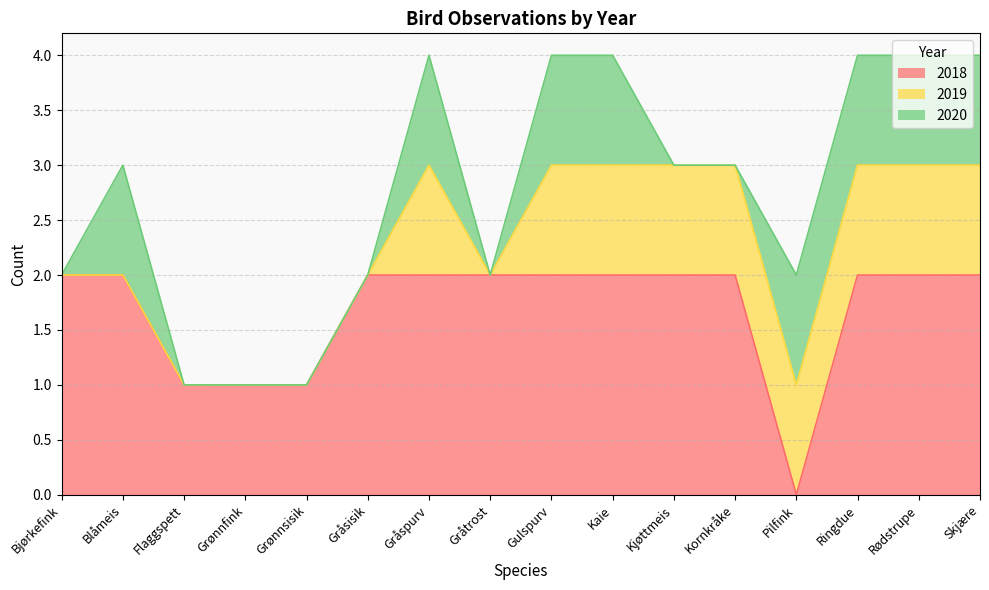

How many values in the 2019 series are below 1?

7